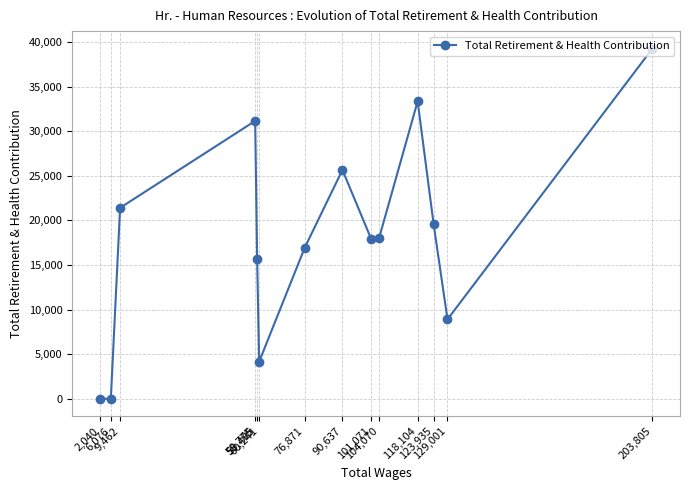

Does the chart have visible grid lines?

Yes